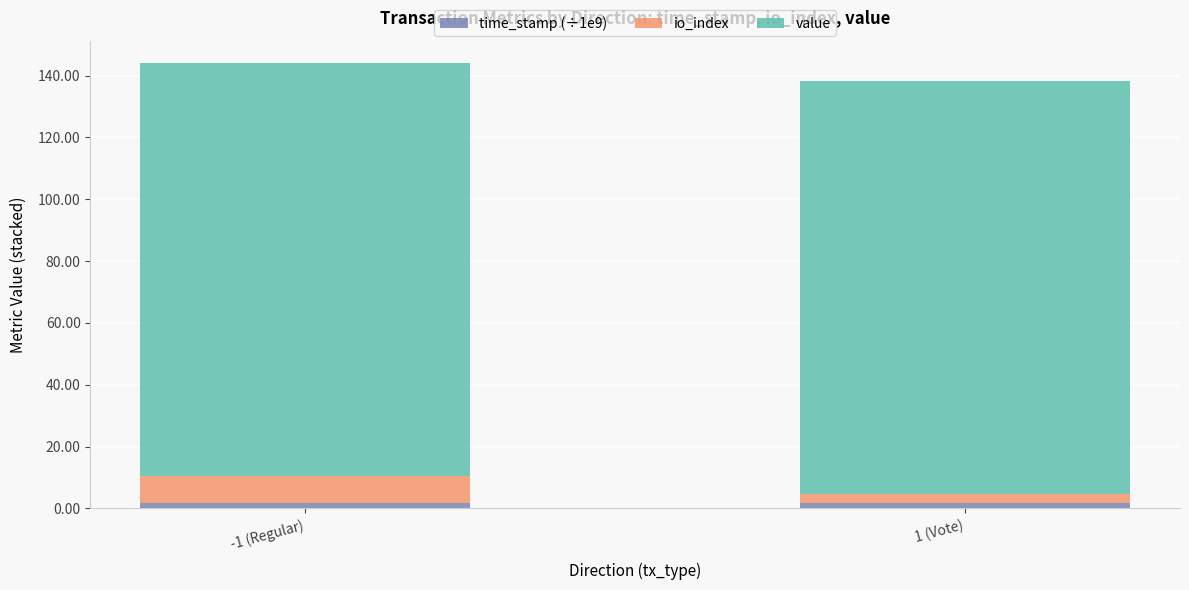

Between -1 (Regular) and 1 (Vote), which series saw the biggest shift?

io_index